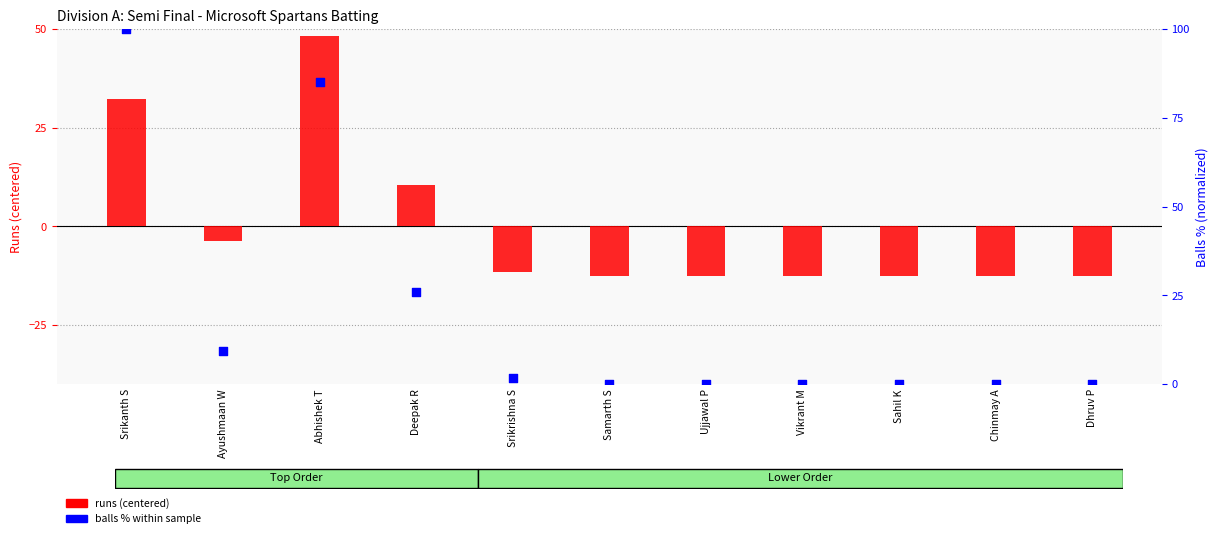

Which series contains the lowest Y value?

runs (centered)